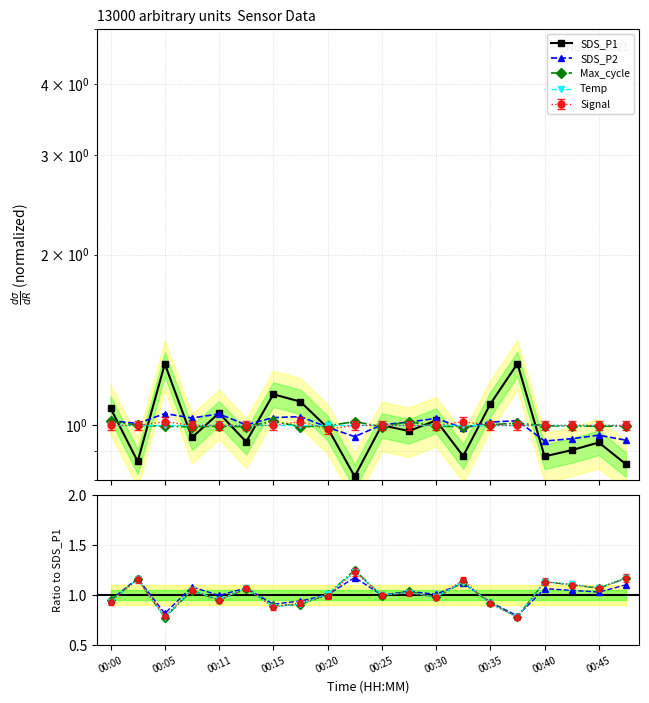

What is the difference between the highest and lowest values at 00:05?

0.3